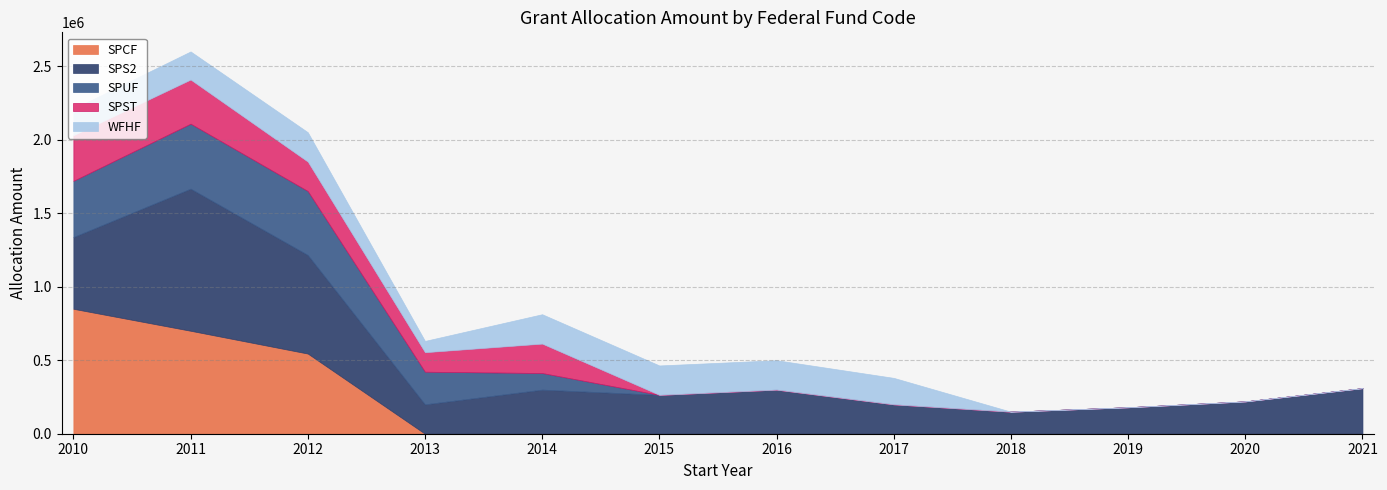

Which series has the largest total across all categories?

SPS2